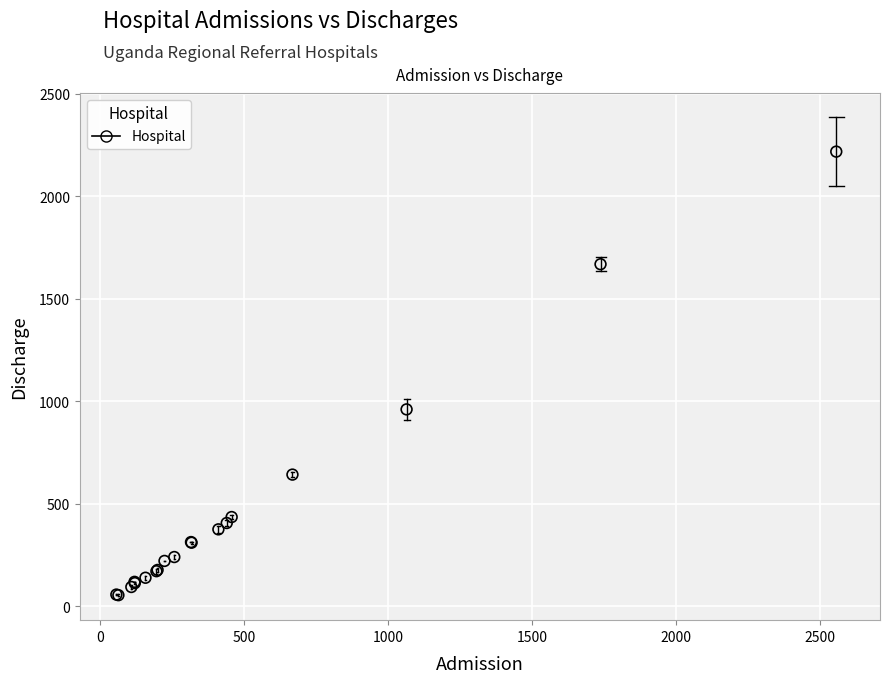

What Y value in the scatter plot is closest to 1135?

960